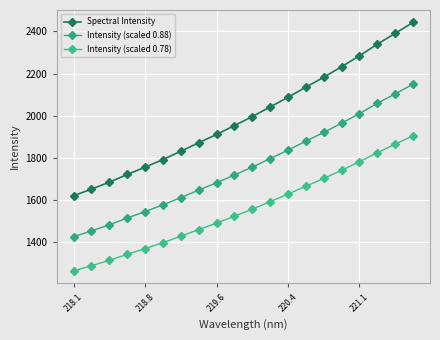

At how many categories does at least one series exceed 2241?

4